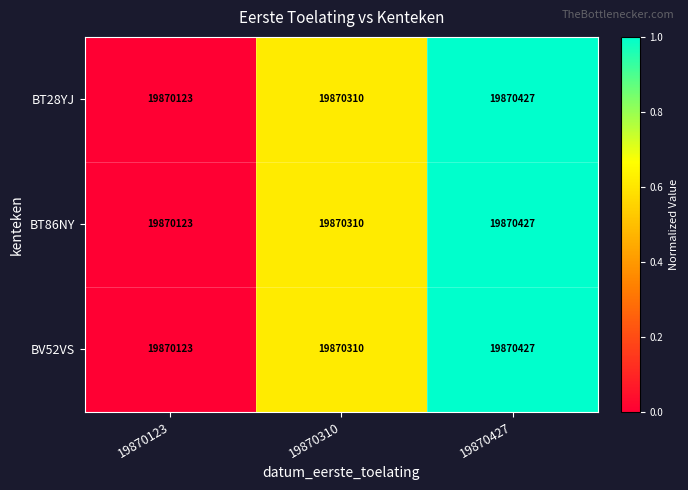

What is the difference between the second highest and minimum values in the BT86NY series?

187